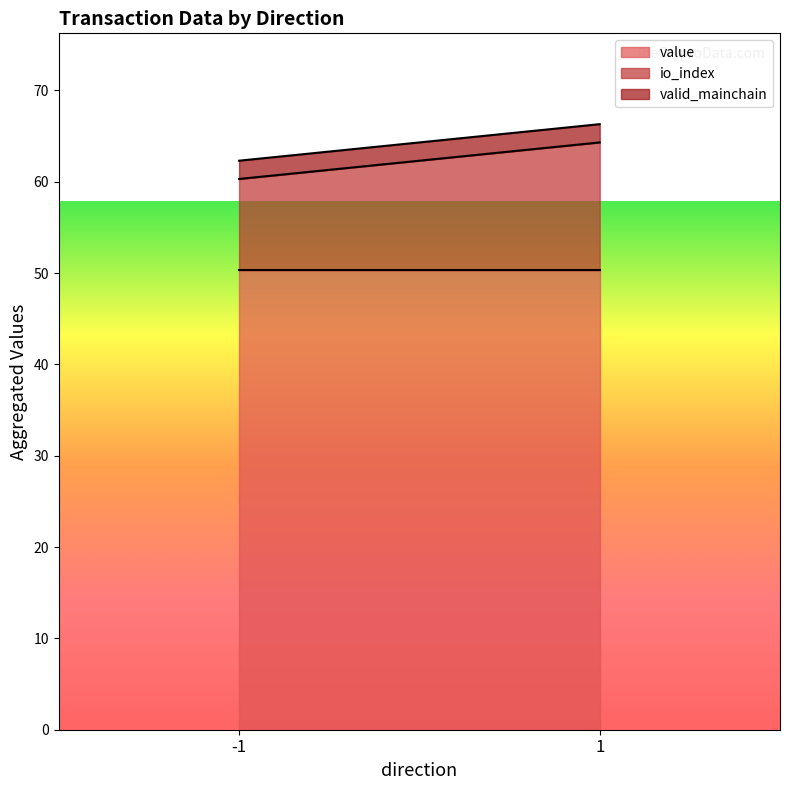

At which label does value reach its peak?

-1